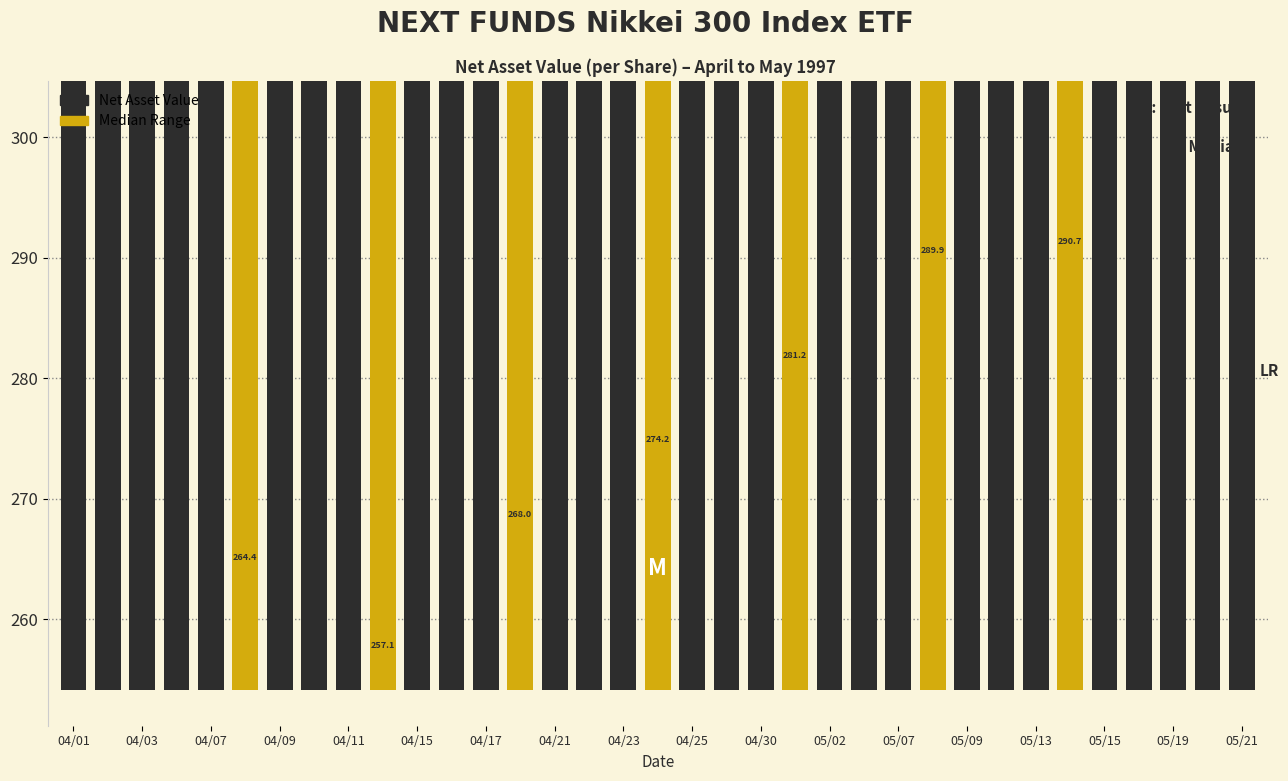

At which label is the value closest to 274?

19970424